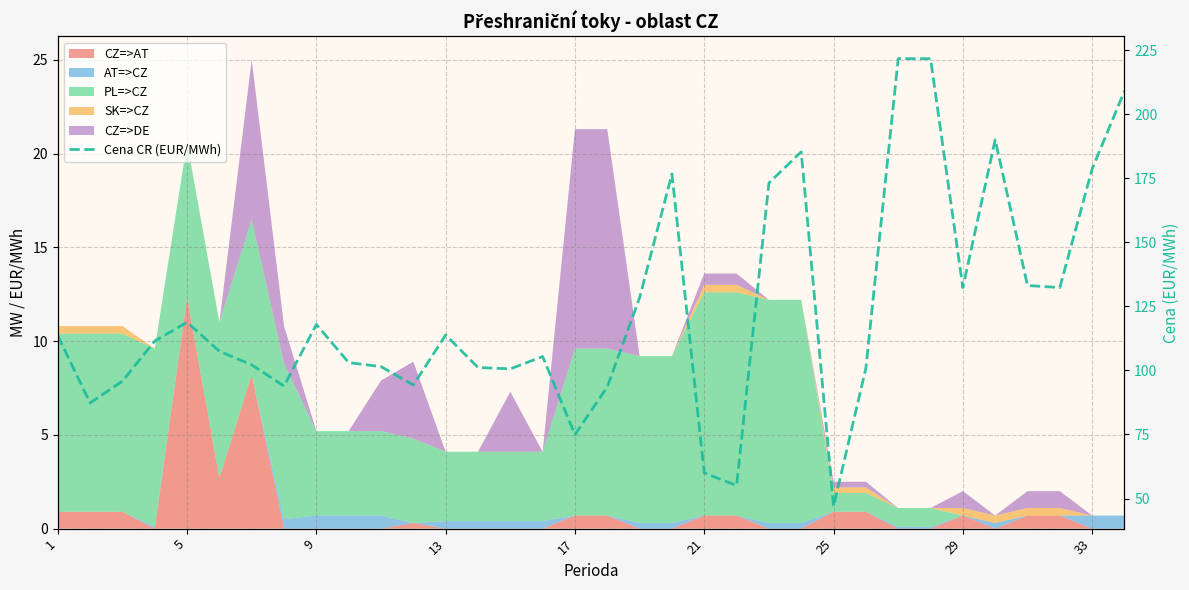

Which has a higher value, 11 or 24?

11